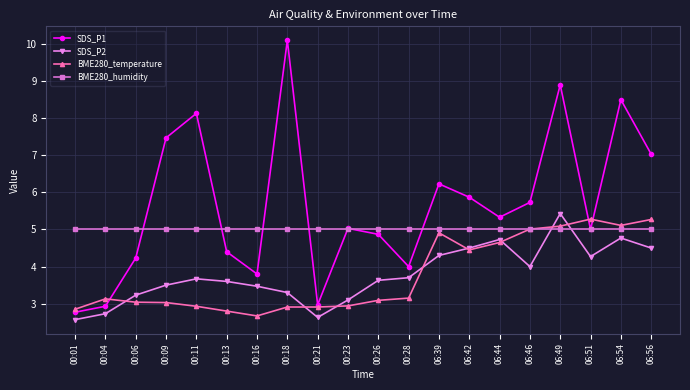

What is the label of the 4th point from the left?

00:09